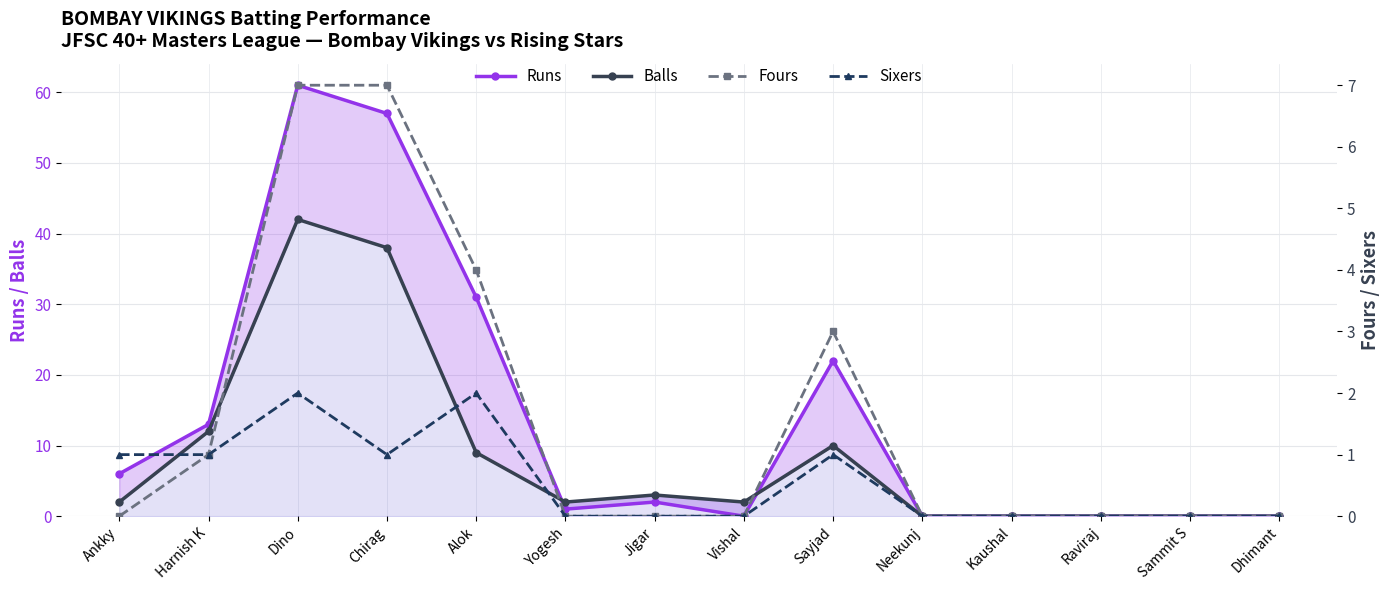

List the labels in order of Runs value, smallest first.

Vishal, Neekunj, Kaushal, Raviraj, Sammit S, Dhimant, Yogesh, Jigar, Ankky, Harnish K, Sayjad, Alok, Chirag, Dino